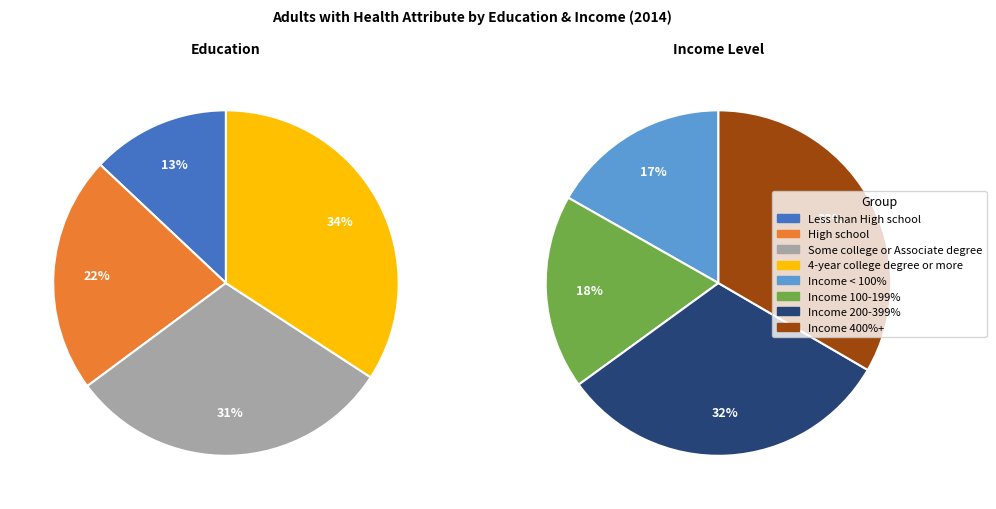

How much of the chart is everything except 4-year college degree or more?

82.8%